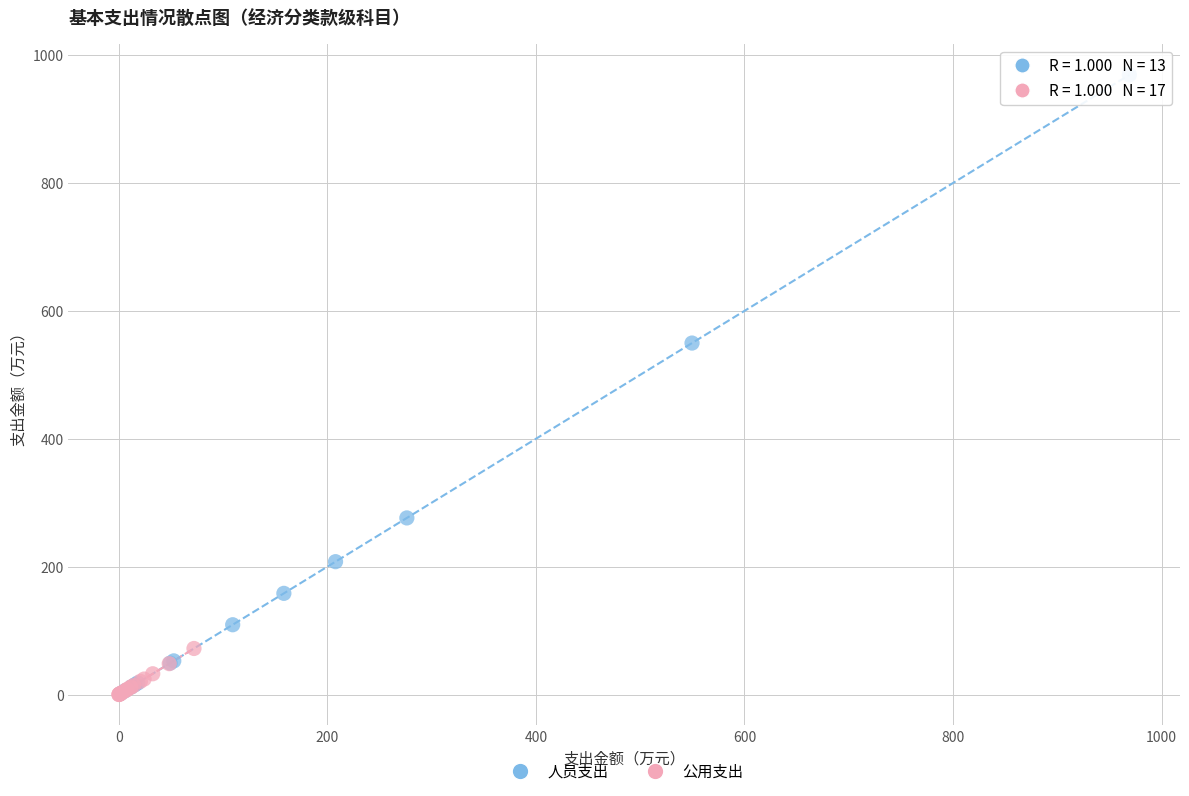

Which series reaches the maximum Y coordinate?

人员支出